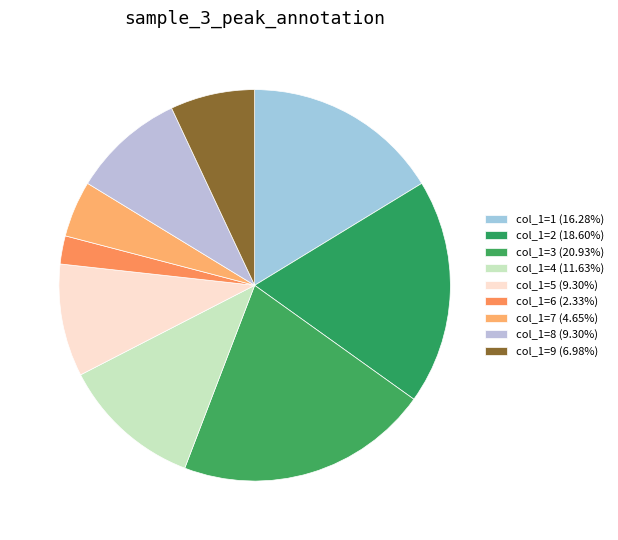

To the nearest percent, what is the average slice percentage?

11%